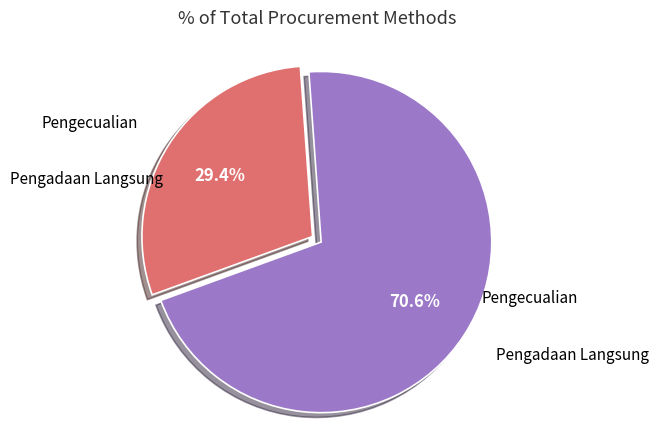

Is it true that Pengecualian is 21% of the pie?

False